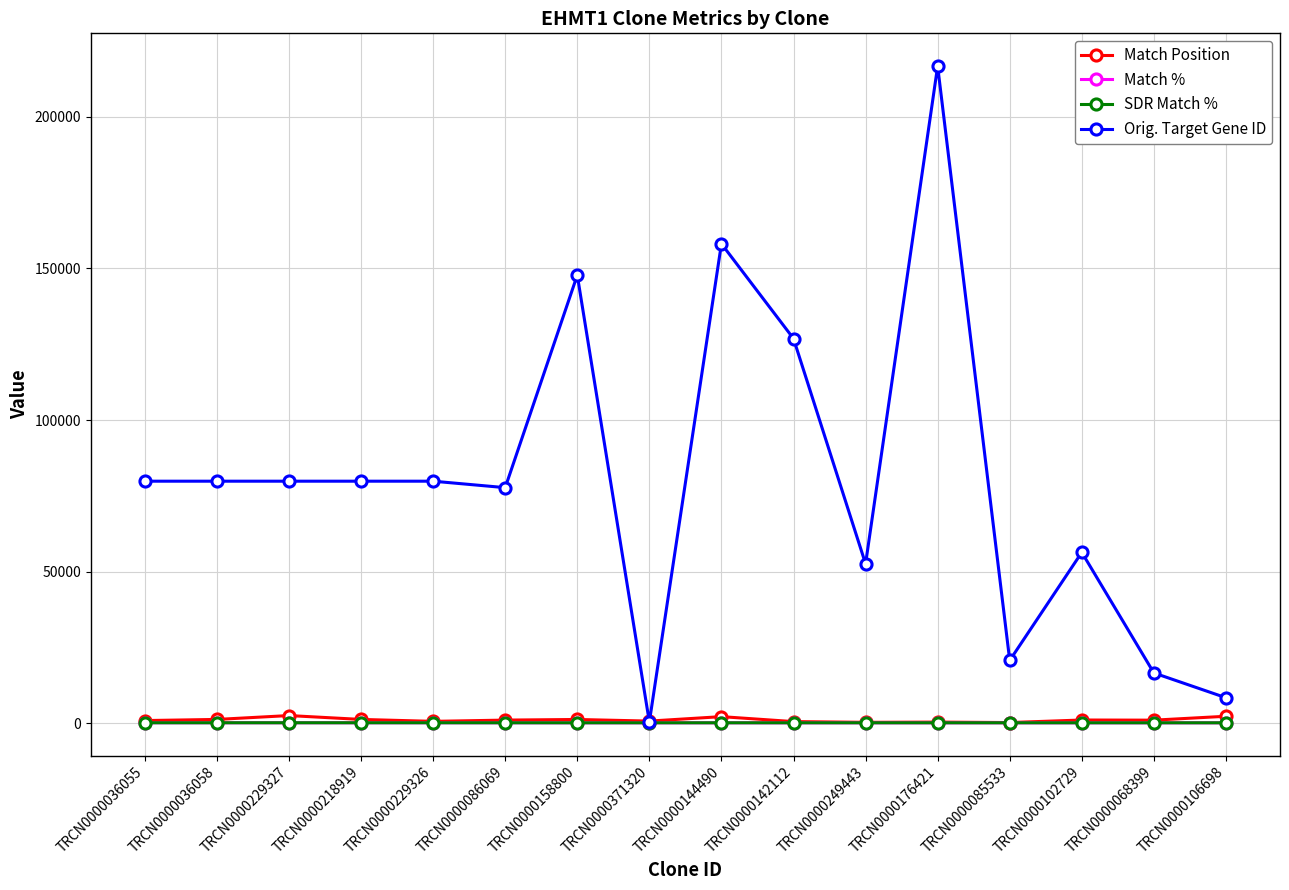

What is the maximum value shown in the chart?

216766